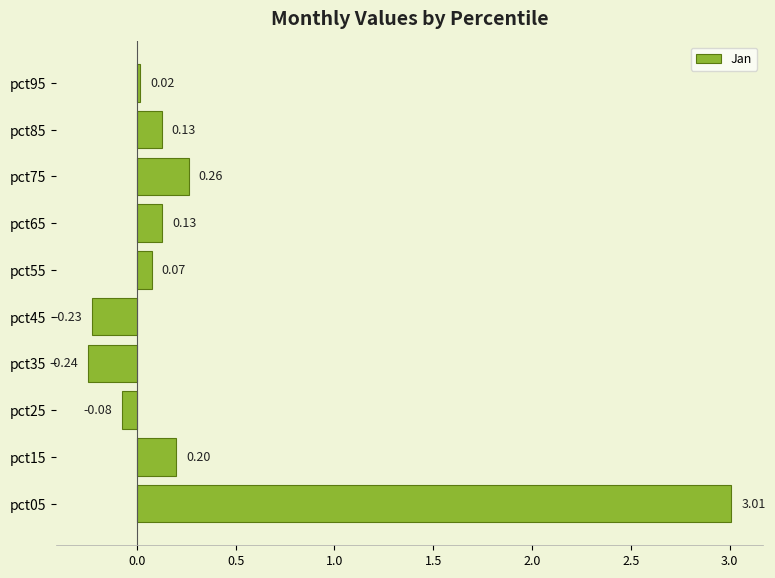

What is the difference between the maximum and second lowest values?

3.2